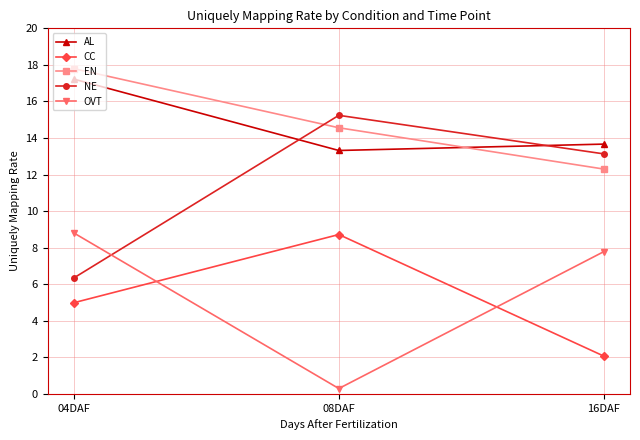

How many data points does each series have?

3